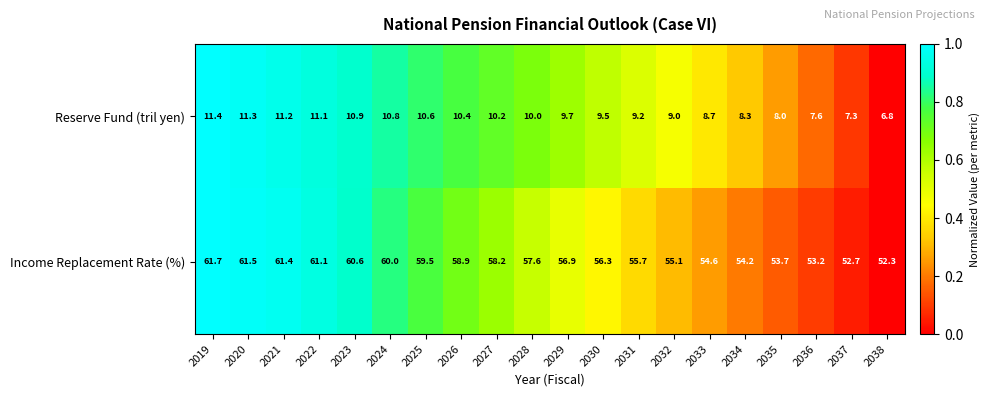

Is it true that Reserve Fund (tril yen) equals 10.6 at 2025?

True